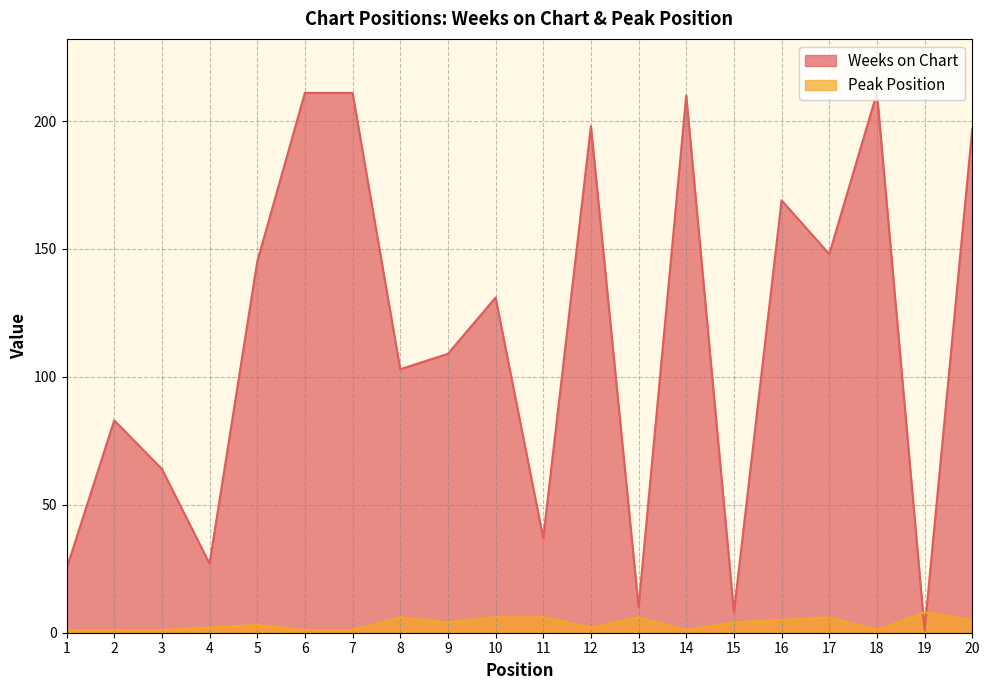

Which category has the lowest value across all series?

19